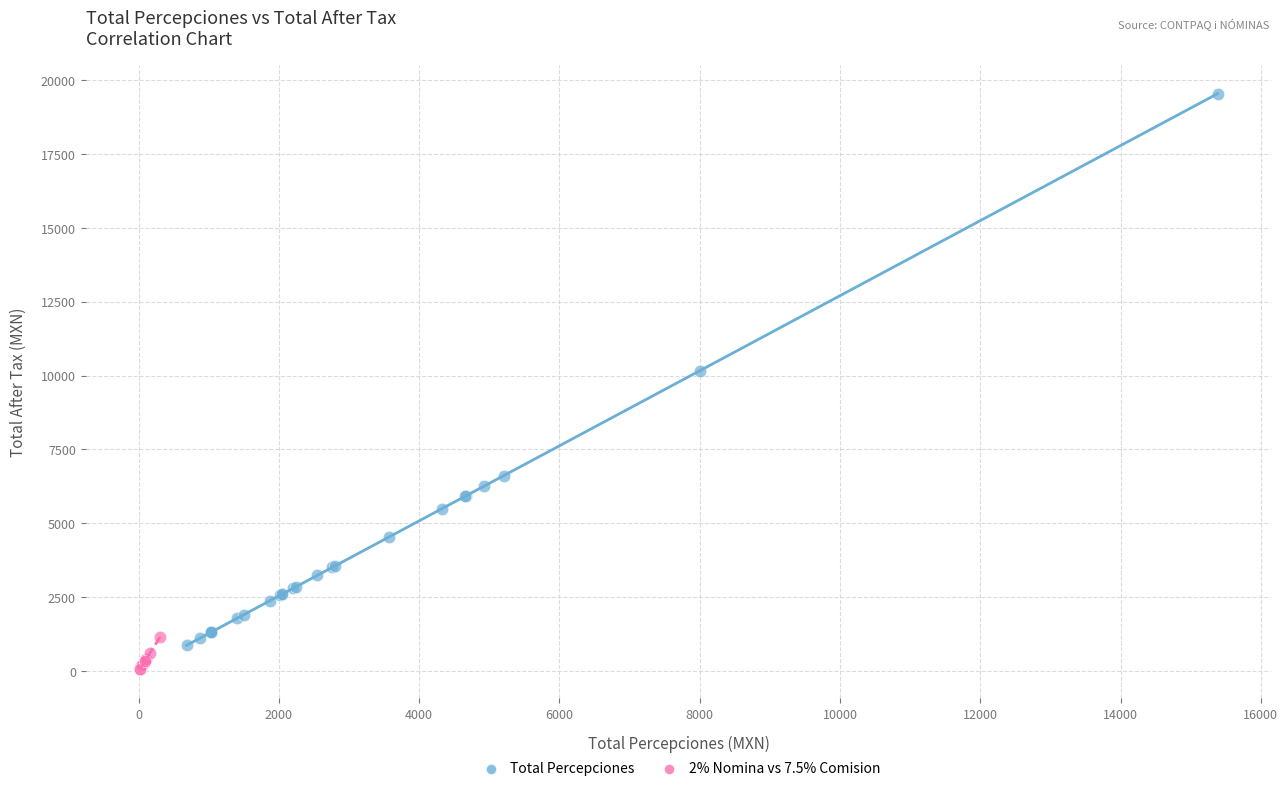

Which series contains the highest Y value?

Total Percepciones